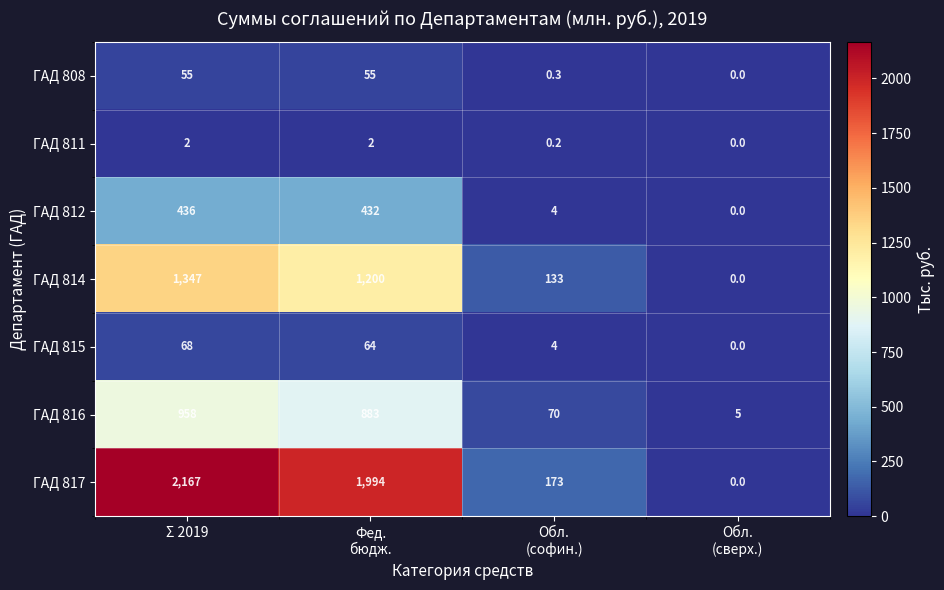

What is the difference between the highest and lowest values at Обл.
(сверх.)?

5.0